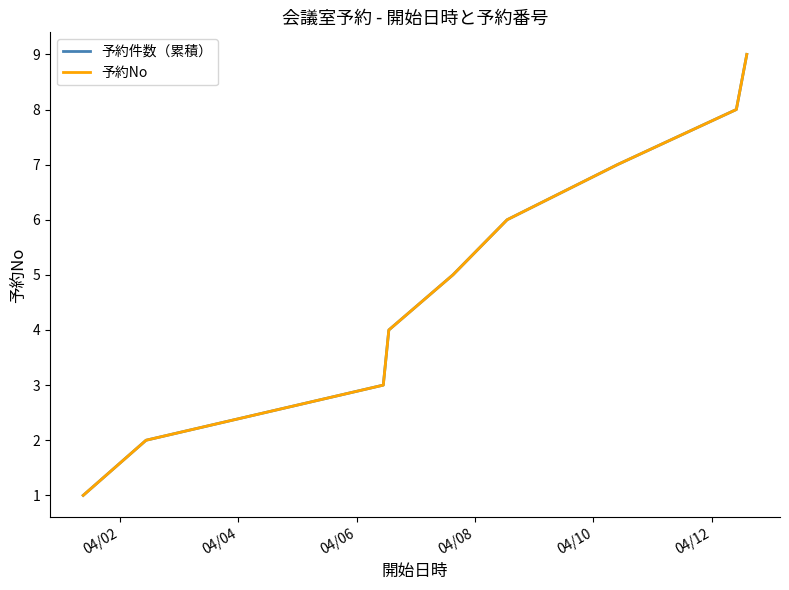

What is the lowest value of the 予約No series?

1